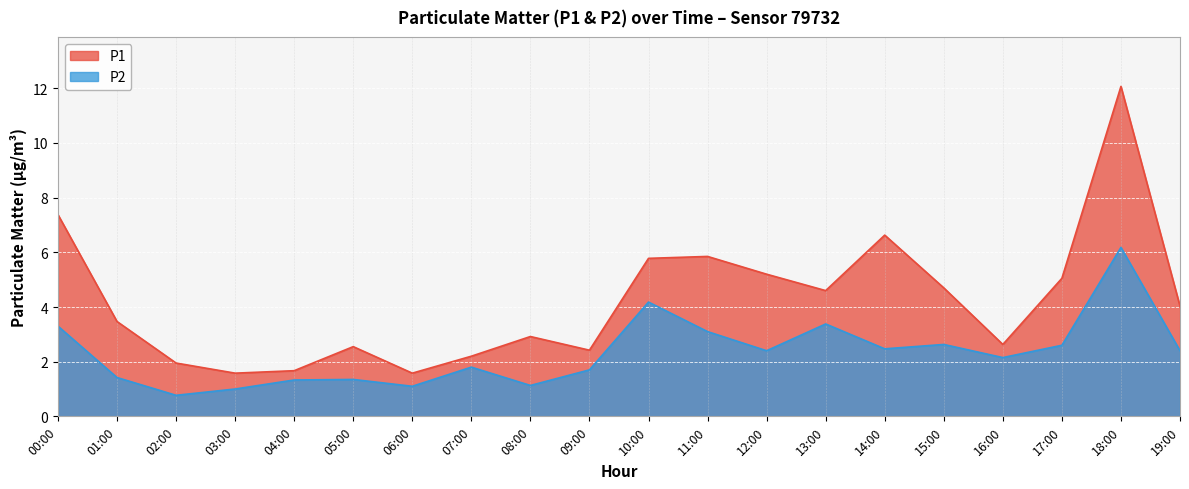

What is the value of the P1 point at the 5th from the left?

1.7